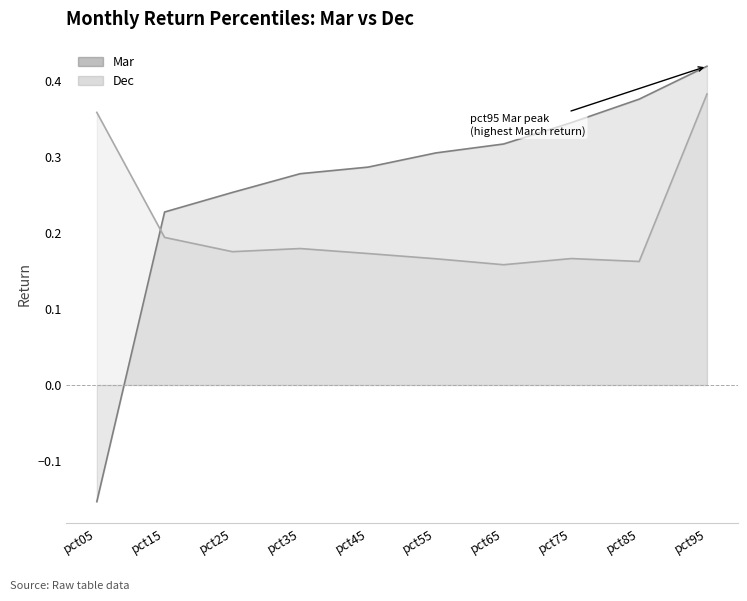

What is the minimum value for Dec?

0.2